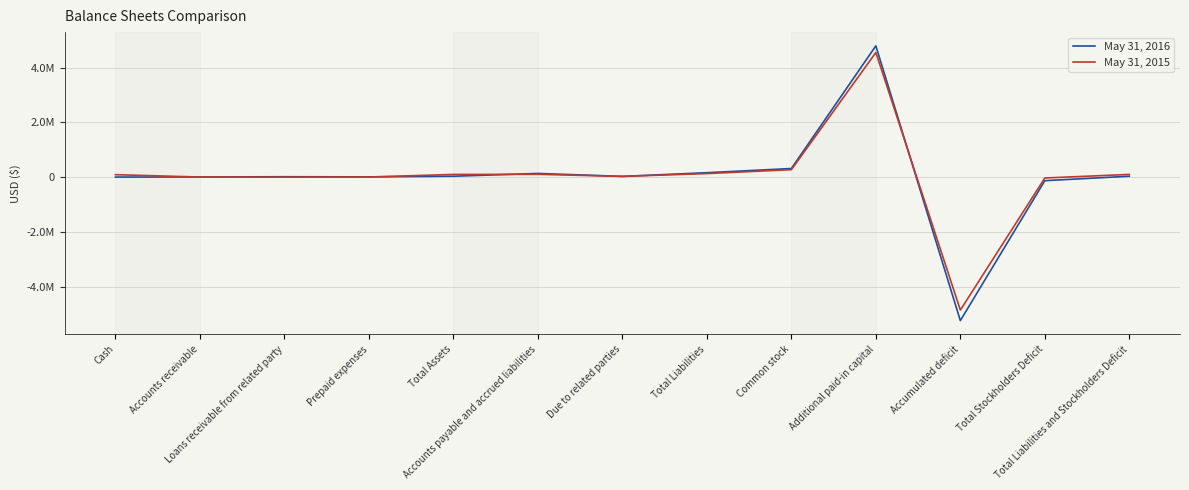

Which series has the largest range (max minus min)?

May 31, 2016